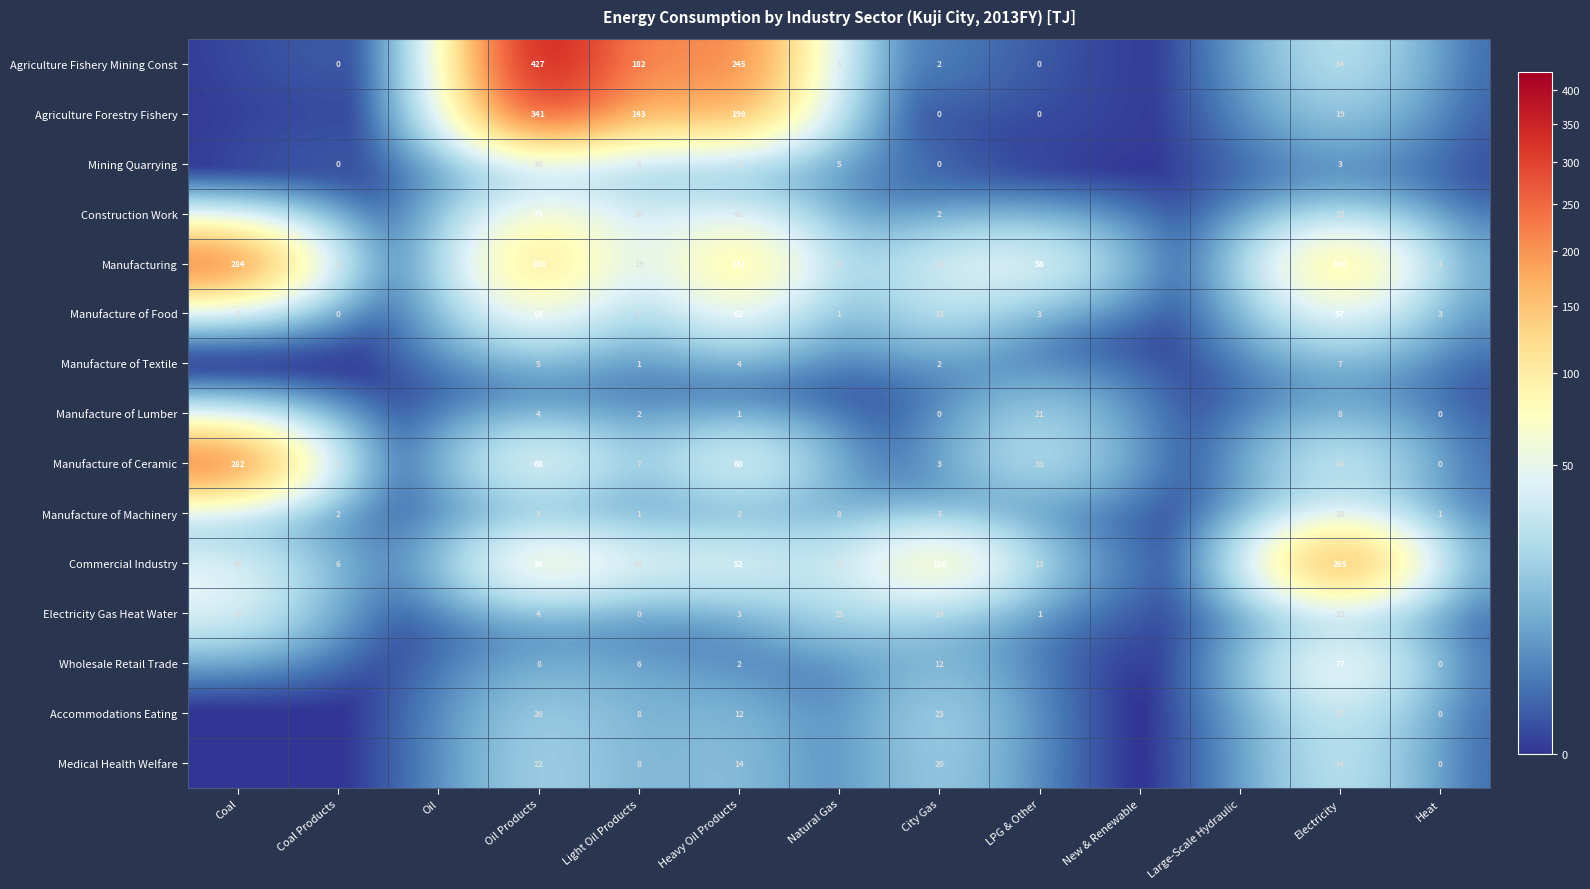

The value of Commercial Industry at LPG & Other is 8. True or false?

False